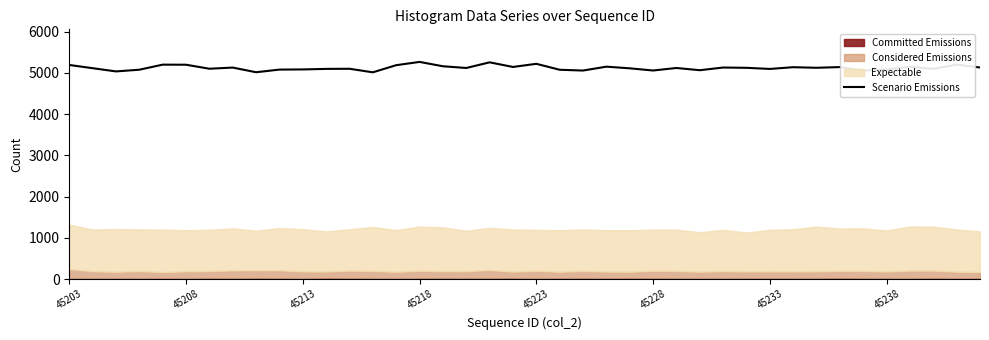

The Scenario Emissions series shows 8956 at 45208. True or false?

False